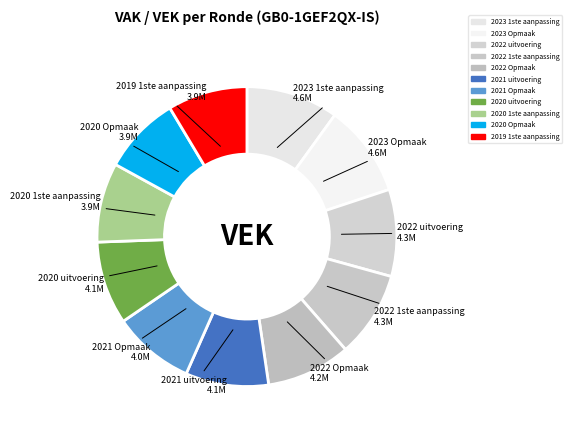

How many segments does this pie chart have?

11